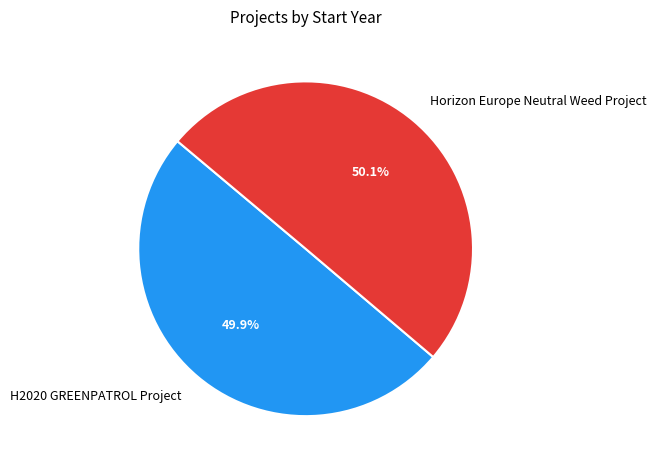

What is the ratio of the value at Horizon Europe Neutral Weed Project to the value at H2020 GREENPATROL Project?

1.0